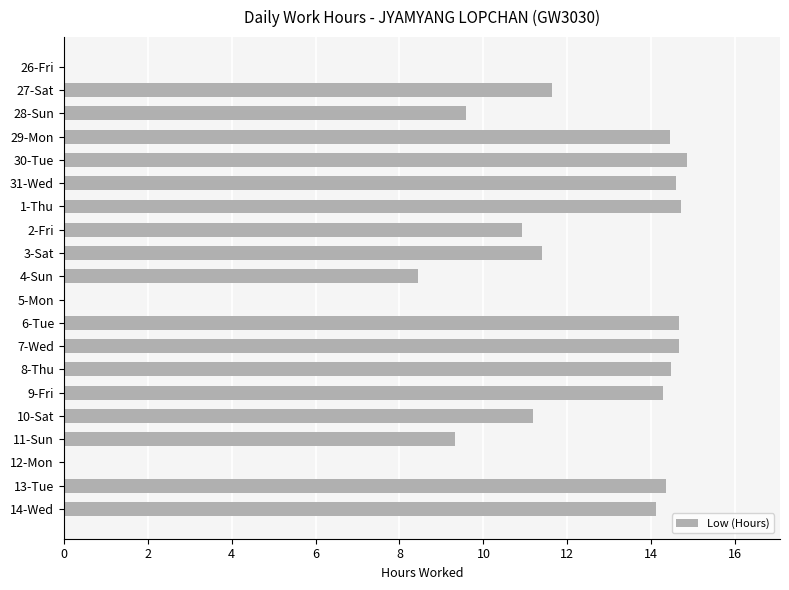

The chart shows a value of 14.3 at 13-Tue. True or false?

True